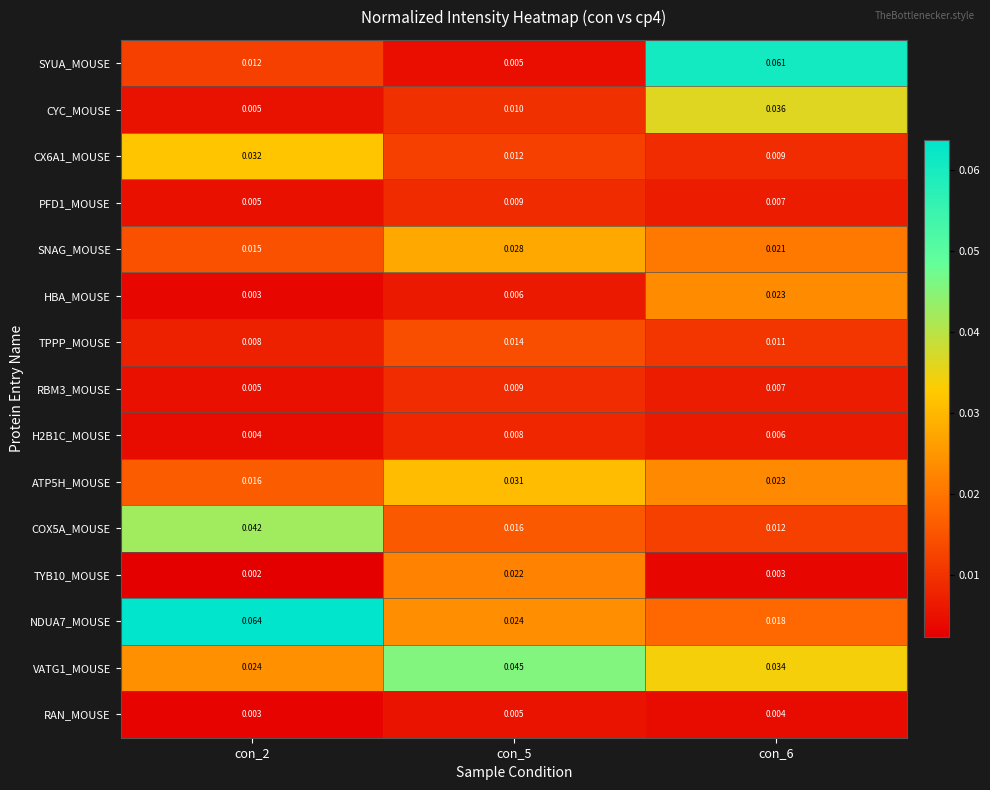

Which series has the widest spread of values?

SYUA_MOUSE